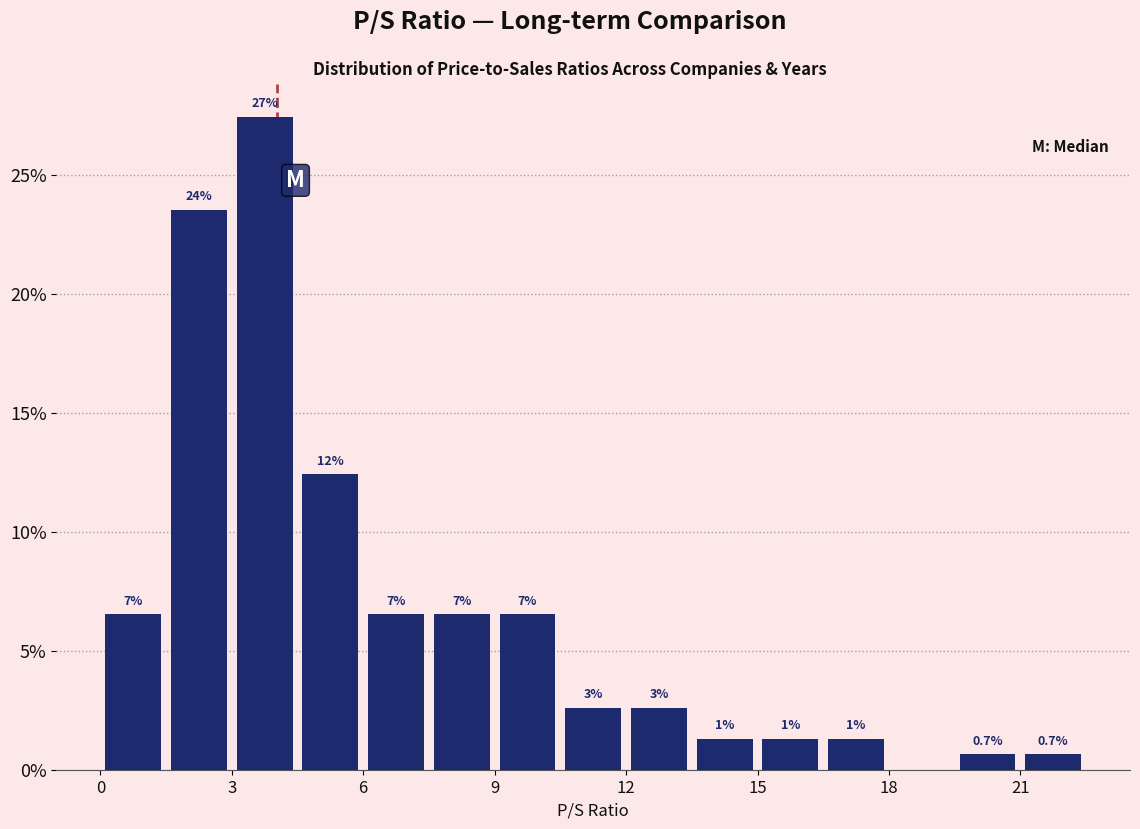

Read against the x-axis, roughly where is the centre of the tallest bar?

4.0